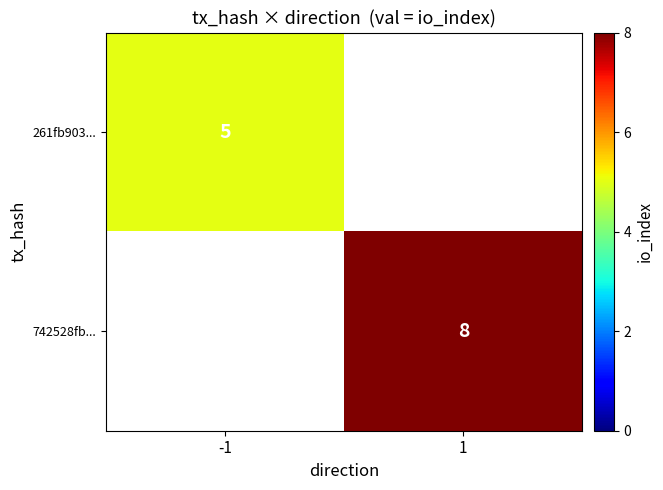

The 261fb903... series shows 1.6 at -1. True or false?

False